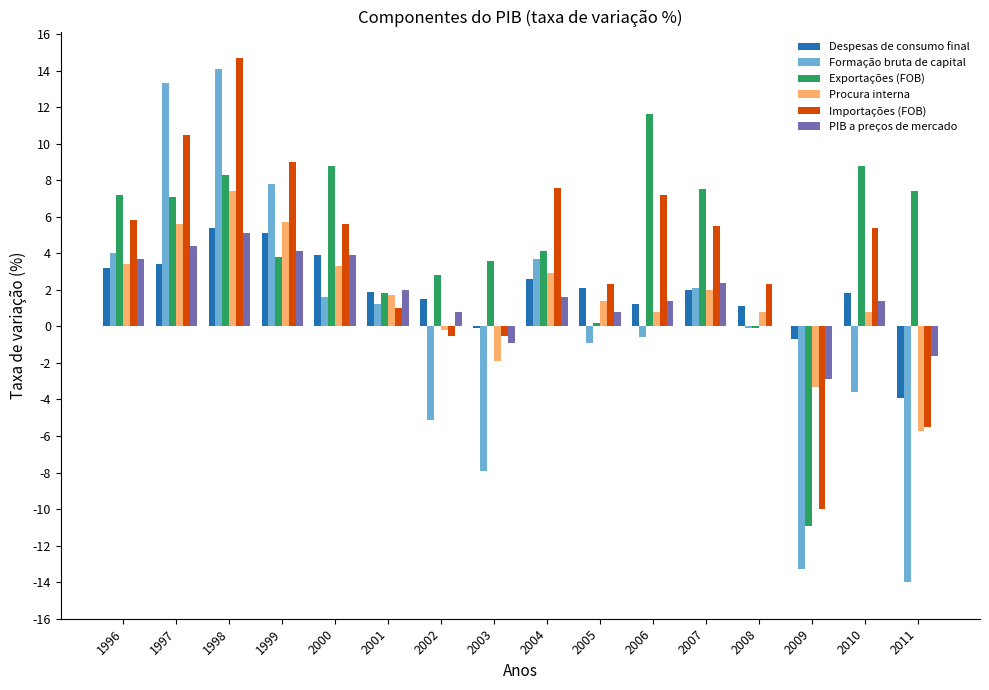

What is the total value across all series at 2007?

21.5